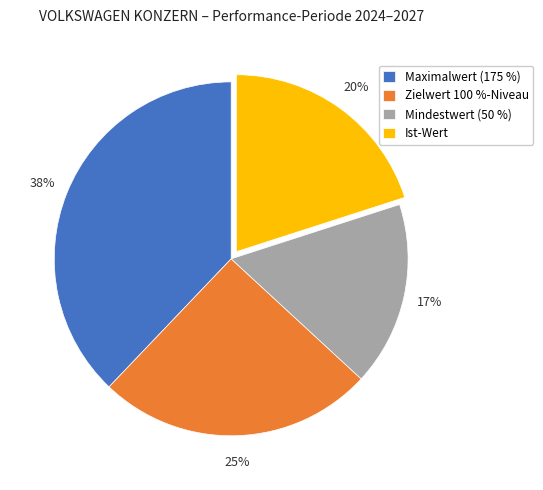

Which category has the smallest portion of the pie?

Mindestwert (50 %)